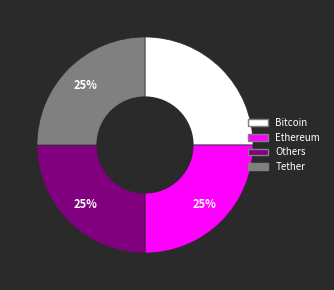

Is there any slice that represents more than half of the pie?

No